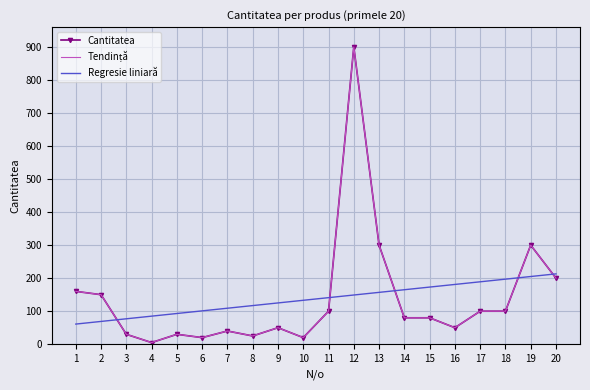

True or false: Regresie liniară has a value of 165.0 at 14.

True